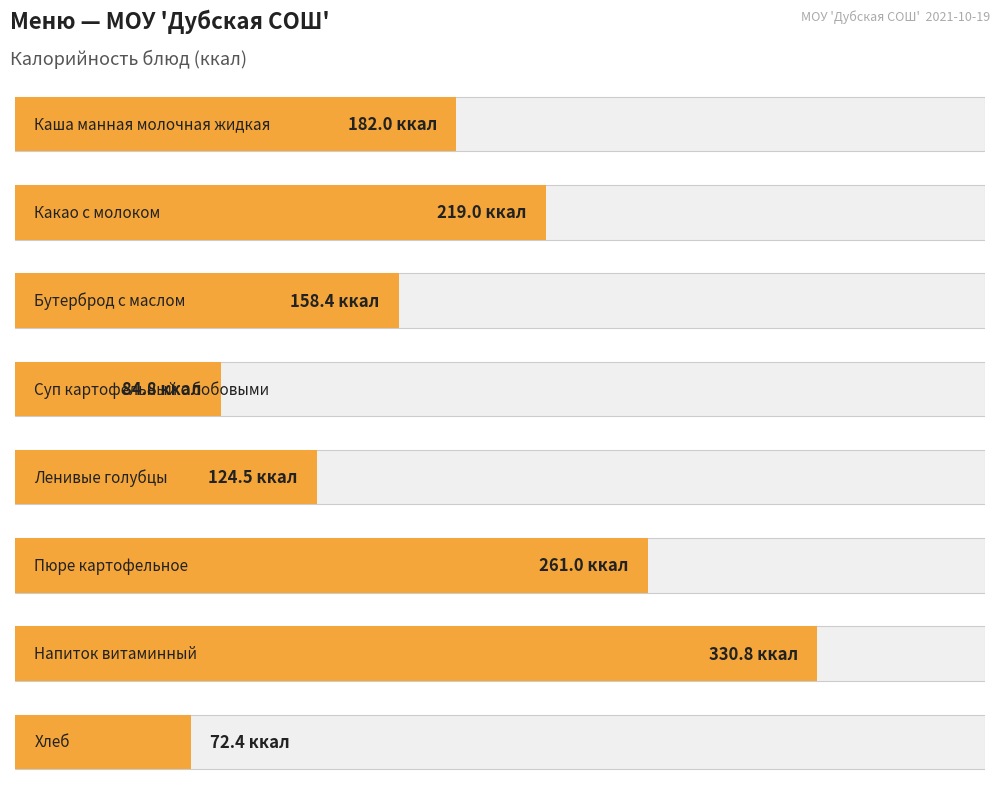

Reading left to right, list all the values displayed in this chart.

182.0	219.0	158.4	84.8	124.5	261.0	330.8	72.4